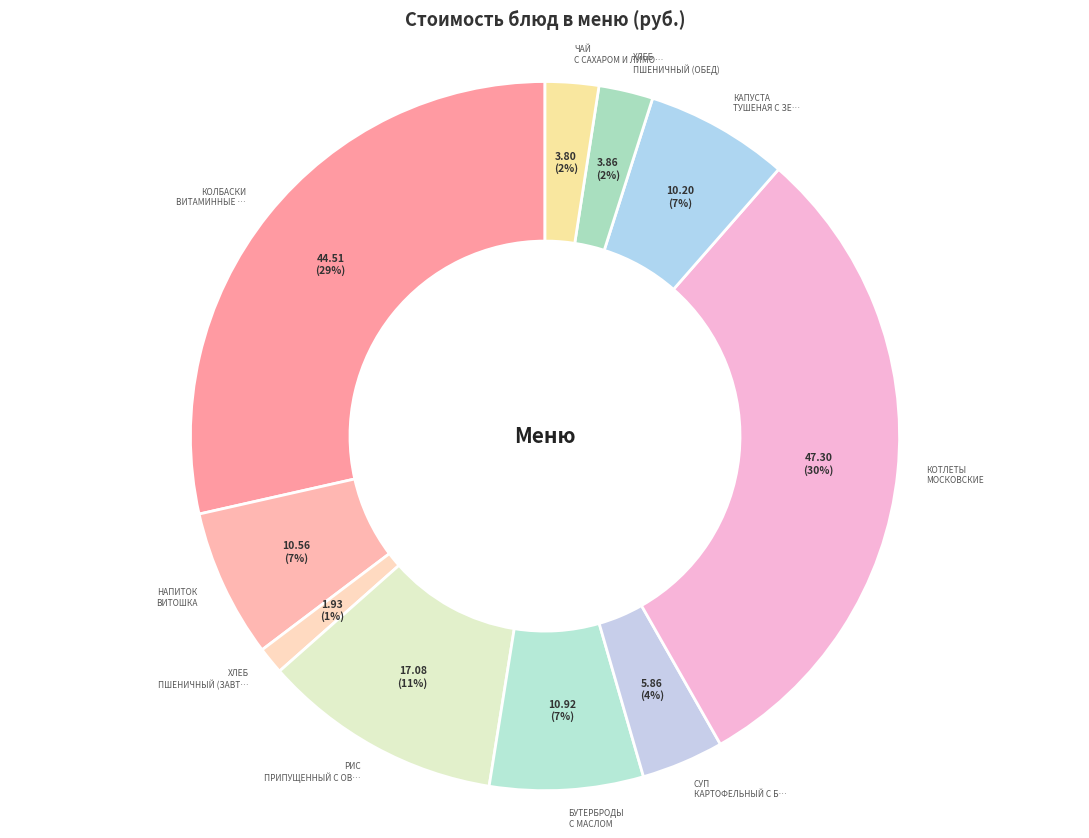

Which slice is the largest?

Котлеты Московские